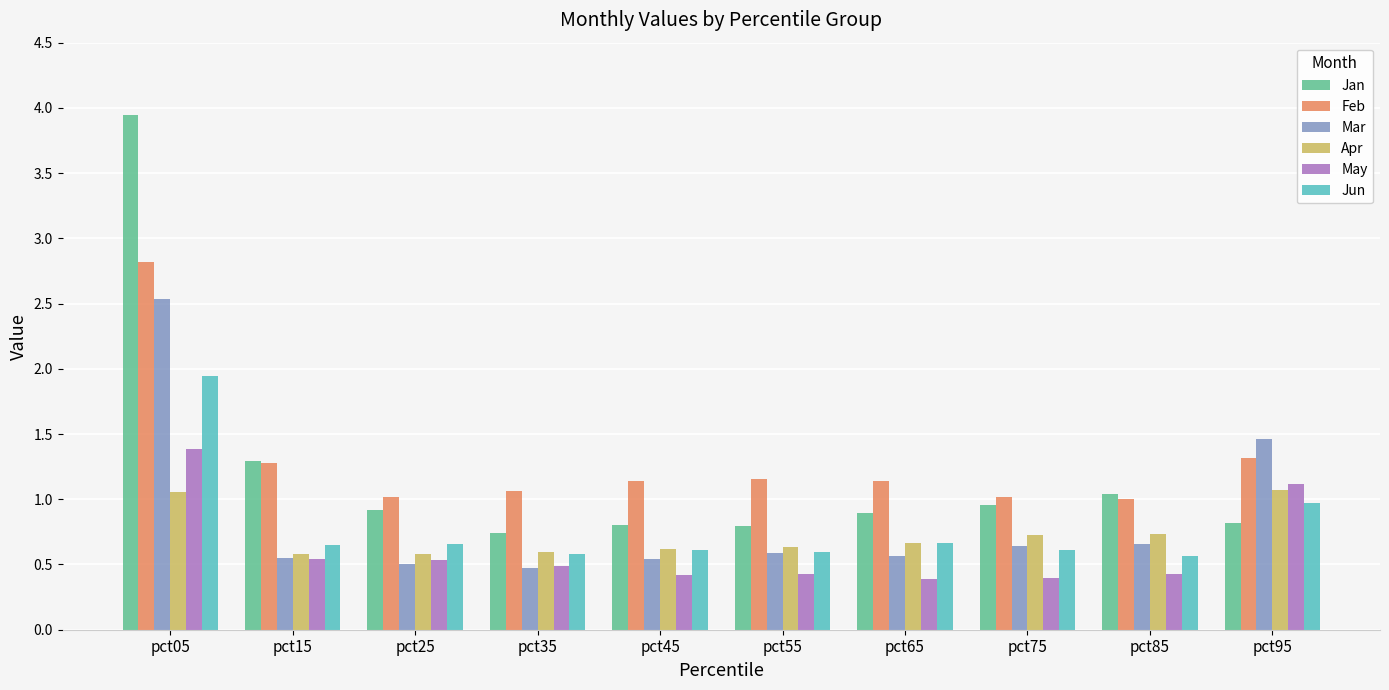

Are the bars grouped side by side (vs. stacked)?

Yes